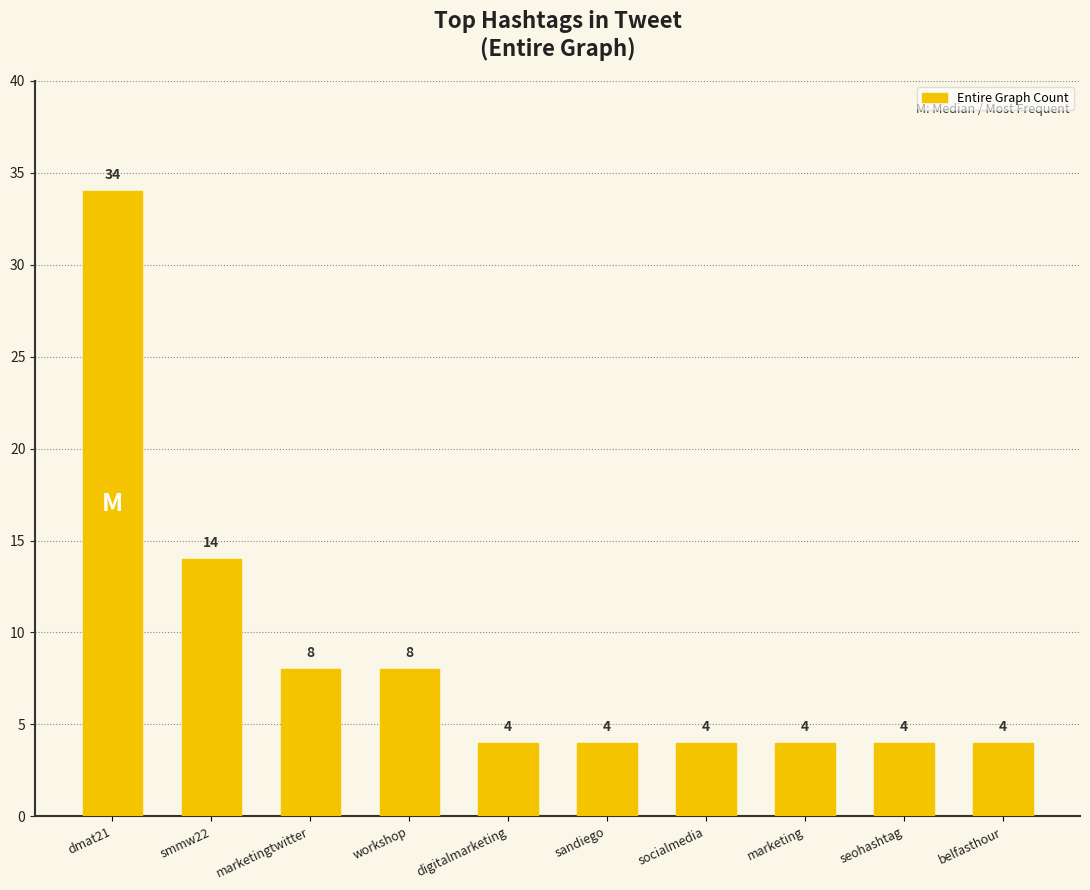

Between smmw22 and seohashtag, which is larger?

smmw22